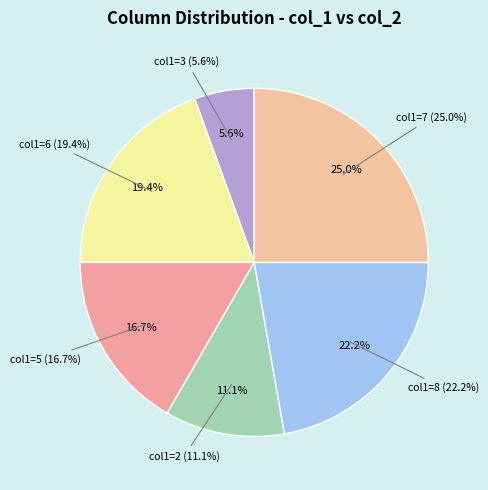

The 4 slice represents 11% of the pie. True or false?

False